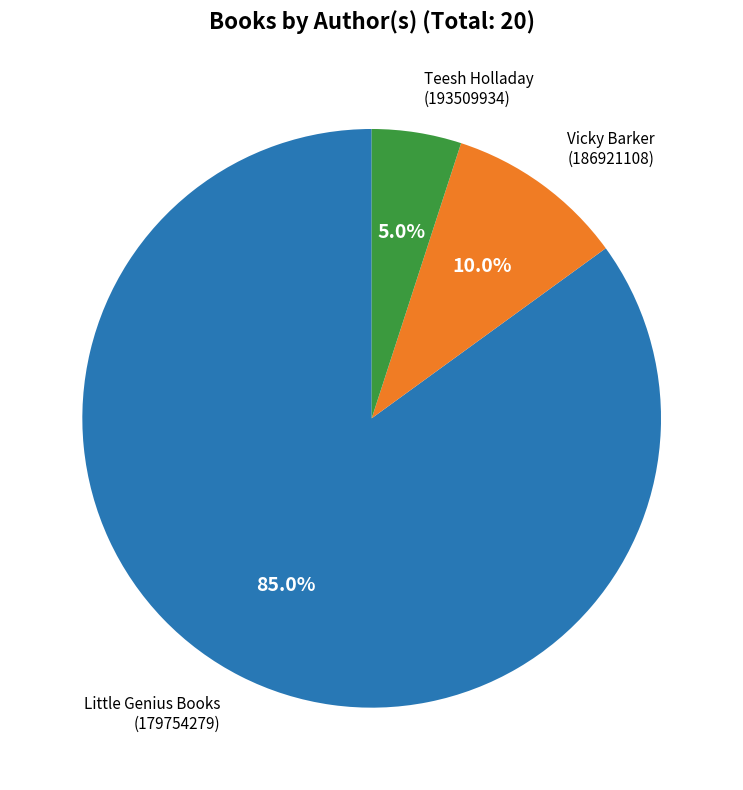

Which has a higher value, Vicky Barker (186921108) or Teesh Holladay (193509934)?

Vicky Barker (186921108)